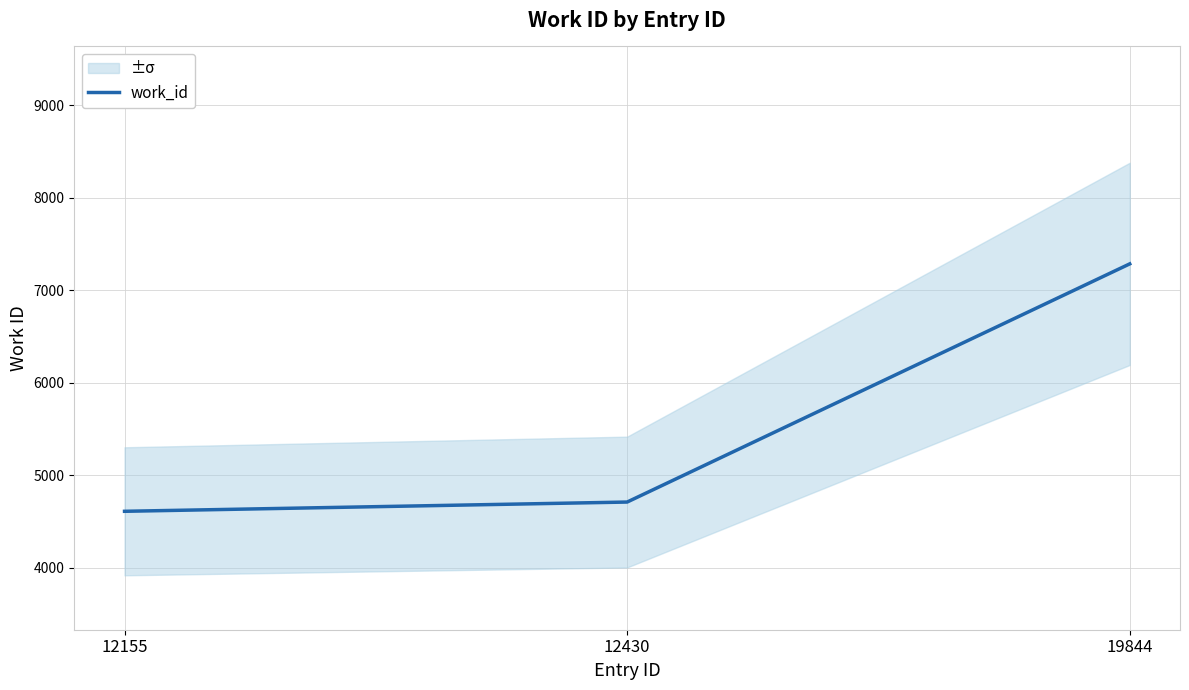

Reading left to right, extract all data points from this chart.

4612	4712	7286